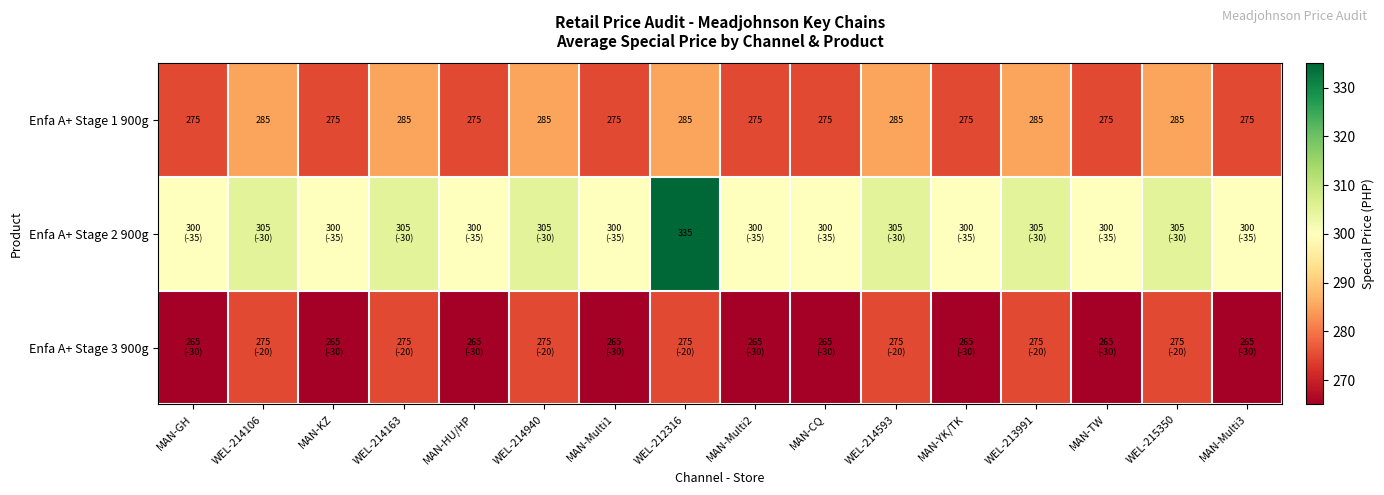

What is the total value across all series at WEL-213991?

865